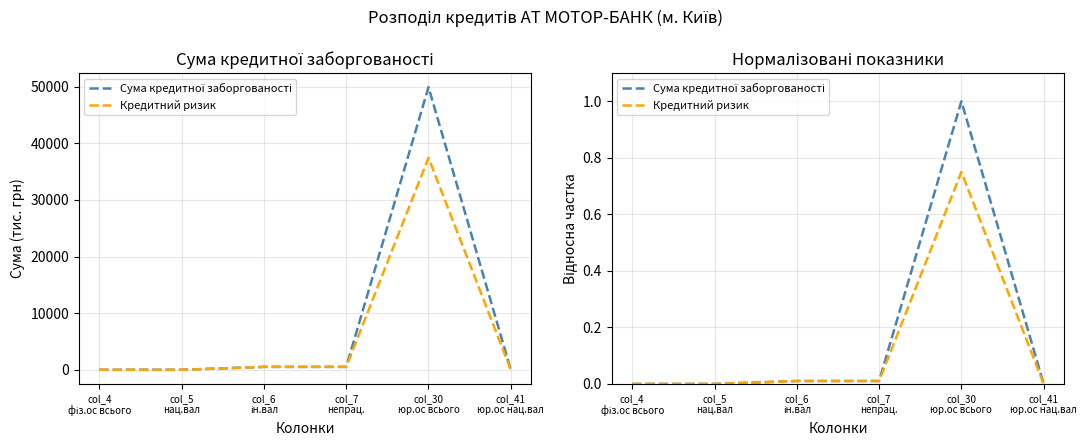

What are all the series names shown in the legend?

Сума кредитної заборгованості, Кредитний ризик